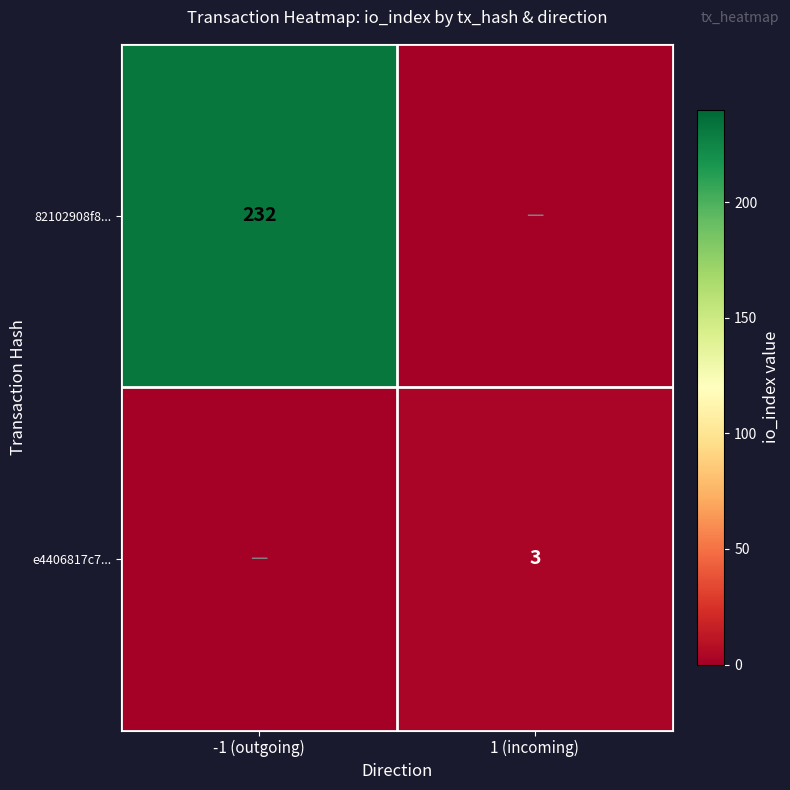

The e4406817c7... series shows 1 at 1 (incoming). True or false?

False